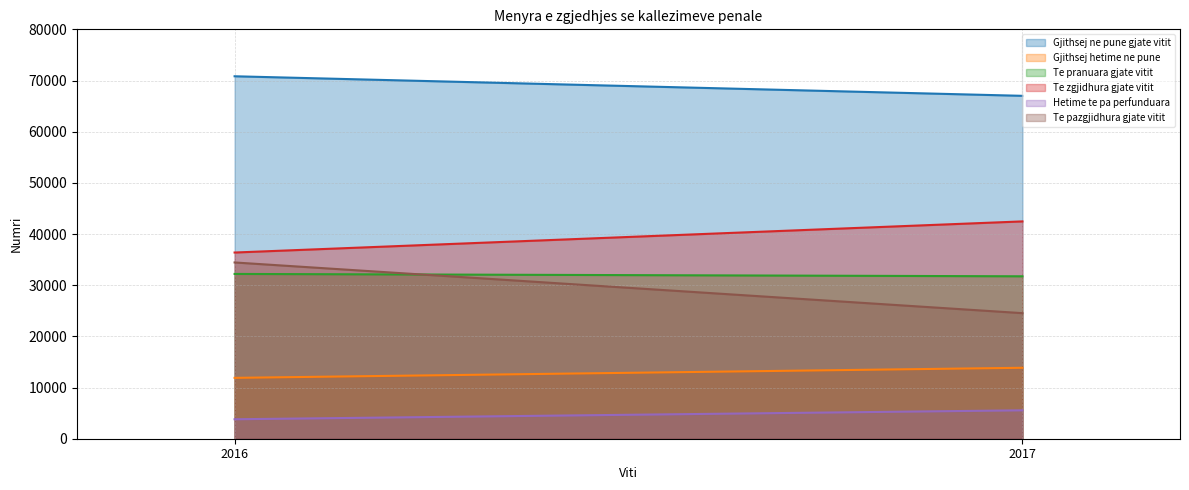

True or false: Gjithsej ne pune gjate vitit and Hetime te pa perfunduara intersect in this chart.

False